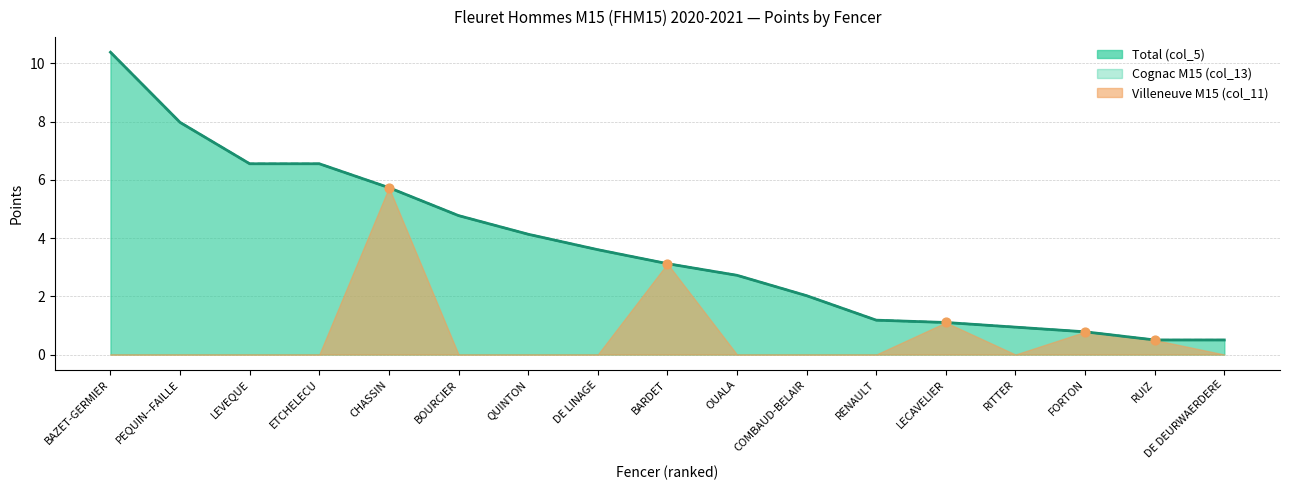

Is the value of Total (col_5) at BARDET greater than the value of Villeneuve M15 (col_11) at RENAULT?

Yes